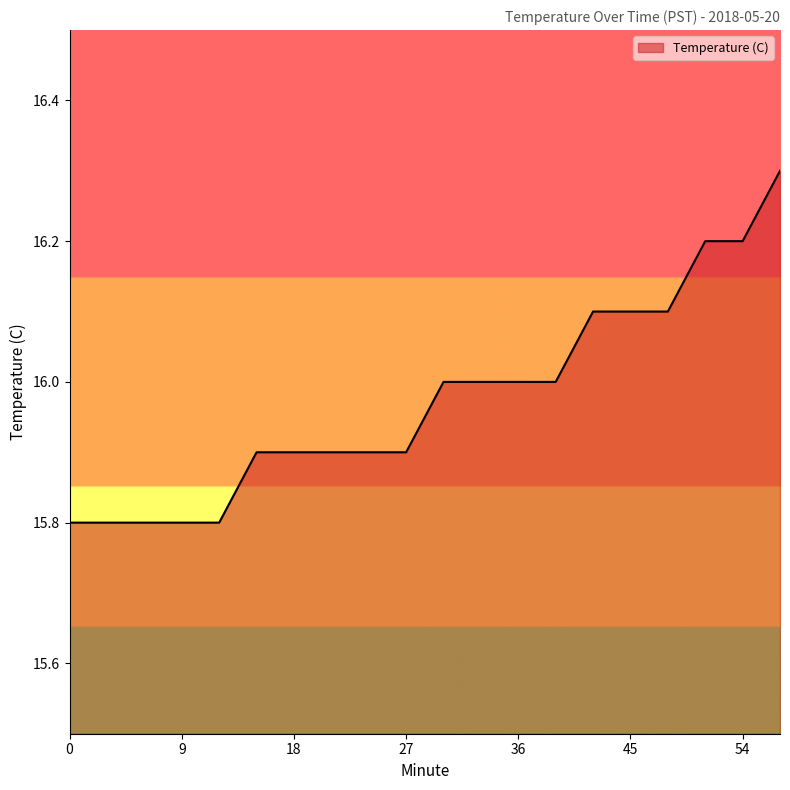

What is the maximum value shown in the chart?

16.3